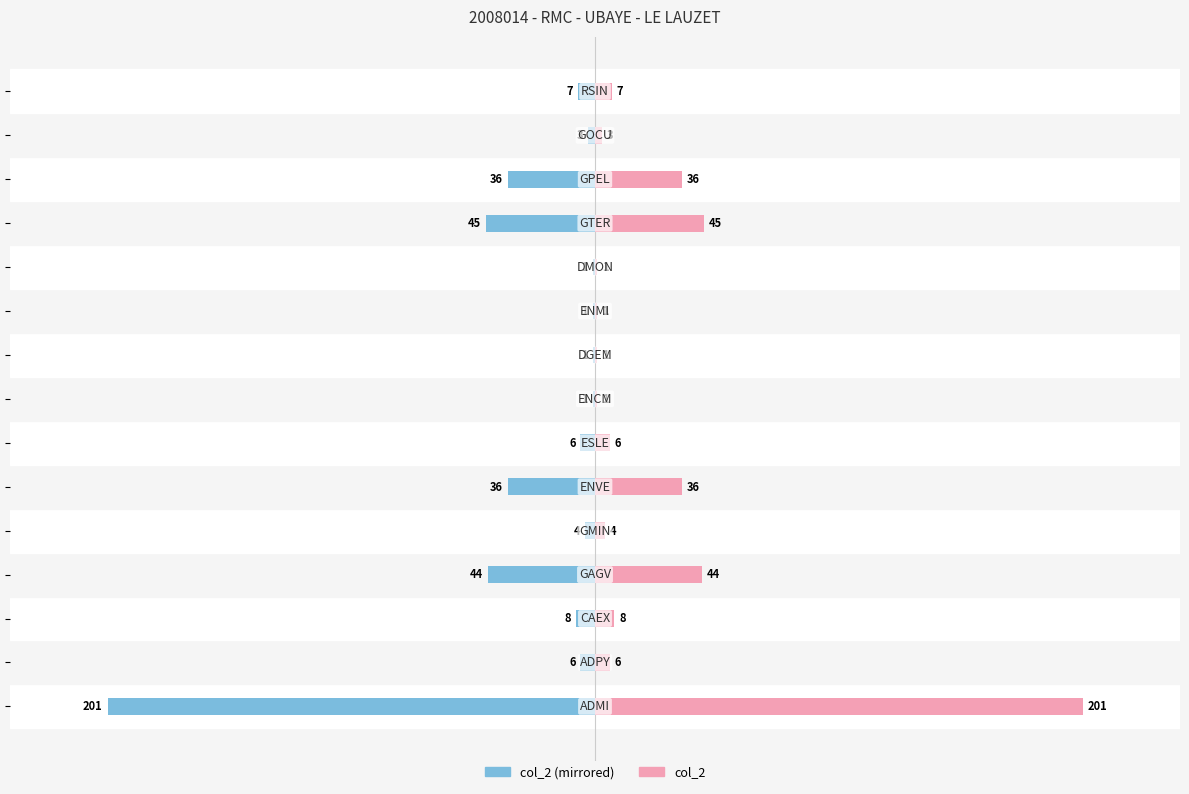

Rank the series at 7 from highest to lowest value.

col_2 (right), col_2 (left)